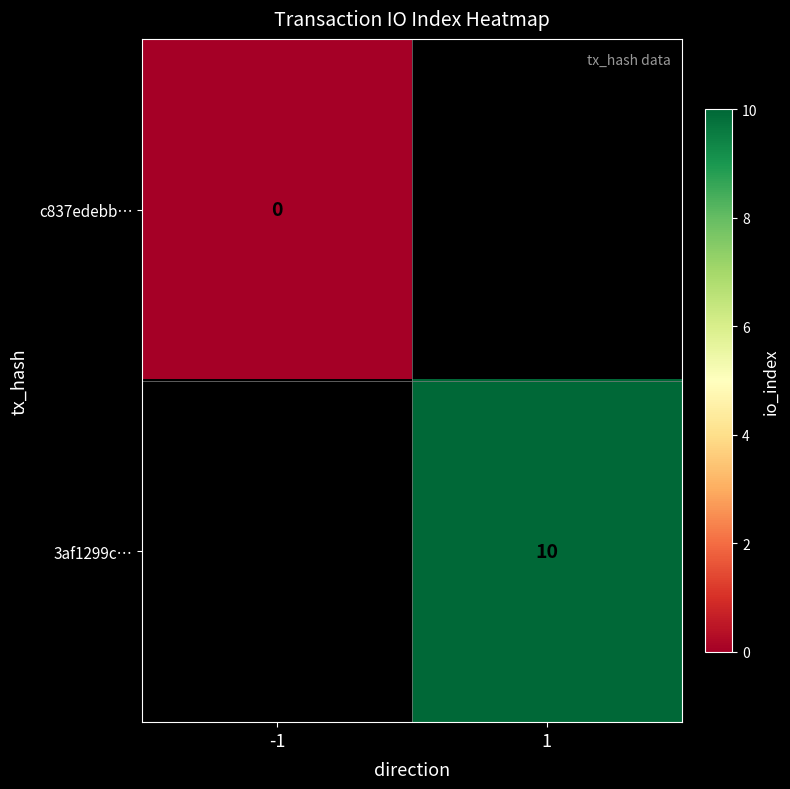

The value of 3af1299c… at 1 is 10. True or false?

True